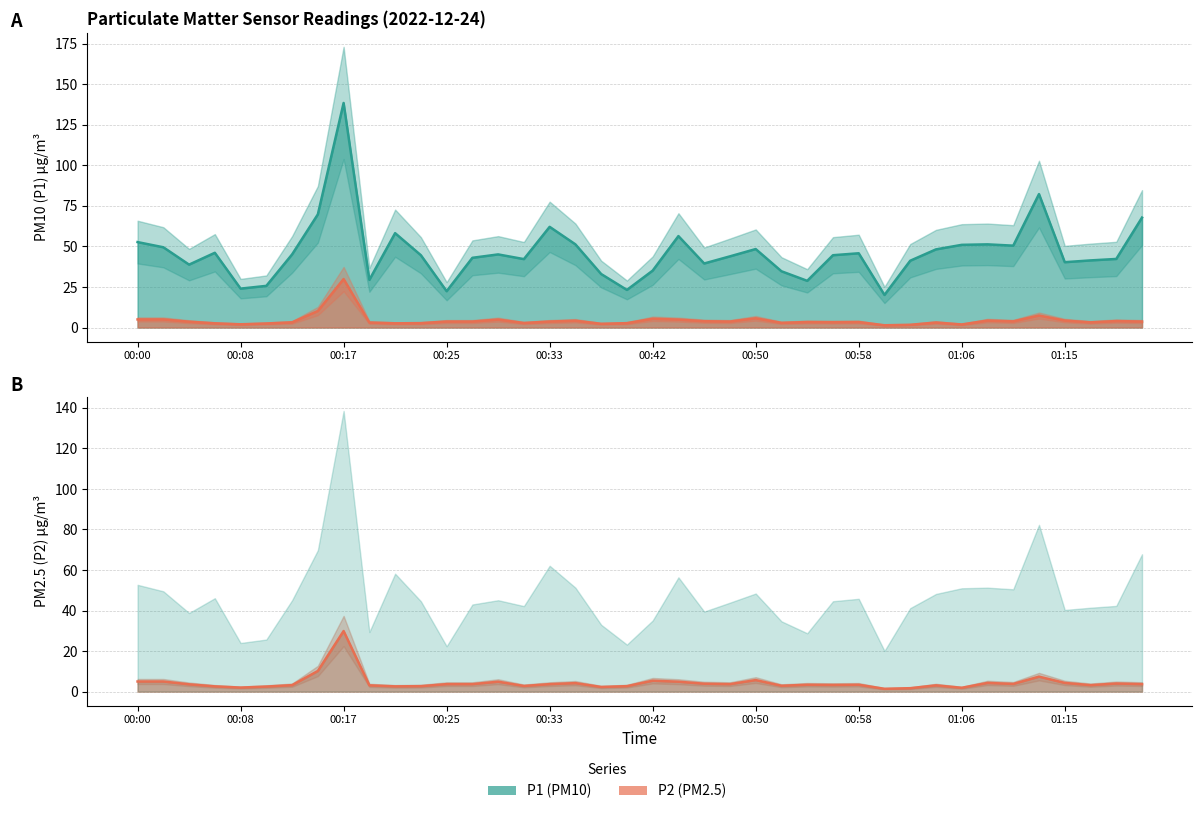

What is the difference between the second highest and second lowest values in the P1 line series?

59.9